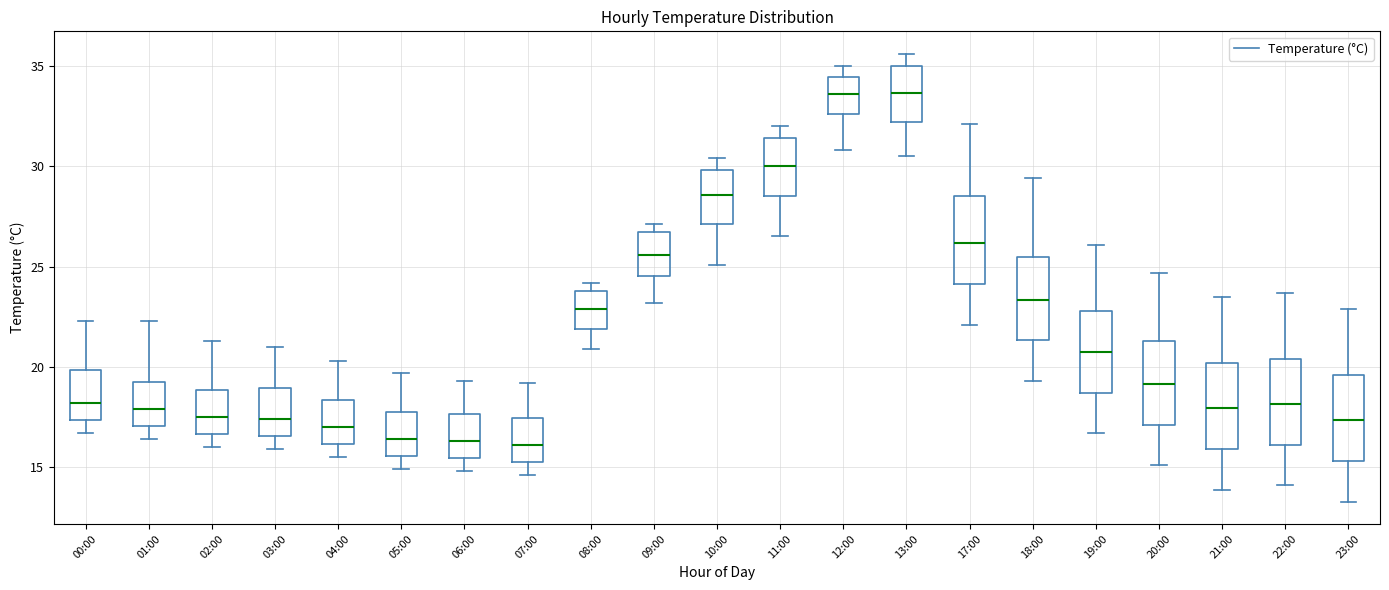

Reading left to right, transcribe this box plot: for each box, give where its median line is, the range the box spans, and where its two whiskers end, as read against the y-axis. The values are not printed on the chart, so give them approximately, as read against the axis.

00:00: median 18.0, box 17.5 to 20.0, whiskers 16.5 to 22.5
01:00: median 18.0, box 17.0 to 19.5, whiskers 16.5 to 22.5
02:00: median 17.5, box 16.5 to 19.0, whiskers 16.0 to 21.5
03:00: median 17.5, box 16.5 to 19.0, whiskers 16.0 to 21.0
04:00: median 17.0, box 16.0 to 18.5, whiskers 15.5 to 20.5
05:00: median 16.5, box 15.5 to 18.0, whiskers 15.0 to 19.5
06:00: median 16.5, box 15.5 to 17.5, whiskers 15.0 to 19.5
07:00: median 16.0, box 15.5 to 17.5, whiskers 14.5 to 19.0
08:00: median 23.0, box 22.0 to 24.0, whiskers 21.0 to 24.0 (just above the box's upper edge)
09:00: median 25.5, box 24.5 to 26.5, whiskers 23.0 to 27.0
10:00: median 28.5, box 27.0 to 30.0, whiskers 25.0 to 30.5
11:00: median 30.0, box 28.5 to 31.5, whiskers 26.5 to 32.0
12:00: median 33.5, box 32.5 to 34.5, whiskers 31.0 to 35.0
13:00: median 33.5, box 32.0 to 35.0, whiskers 30.5 to 35.5
17:00: median 26.0, box 24.0 to 28.5, whiskers 22.0 to 32.0
18:00: median 23.5, box 21.5 to 25.5, whiskers 19.5 to 29.5
19:00: median 21.0, box 18.5 to 23.0, whiskers 16.5 to 26.0
20:00: median 19.0, box 17.0 to 21.5, whiskers 15.0 to 24.5
21:00: median 18.0, box 16.0 to 20.0, whiskers 14.0 to 23.5
22:00: median 18.0, box 16.0 to 20.5, whiskers 14.0 to 23.5
23:00: median 17.5, box 15.5 to 19.5, whiskers 13.5 to 23.0